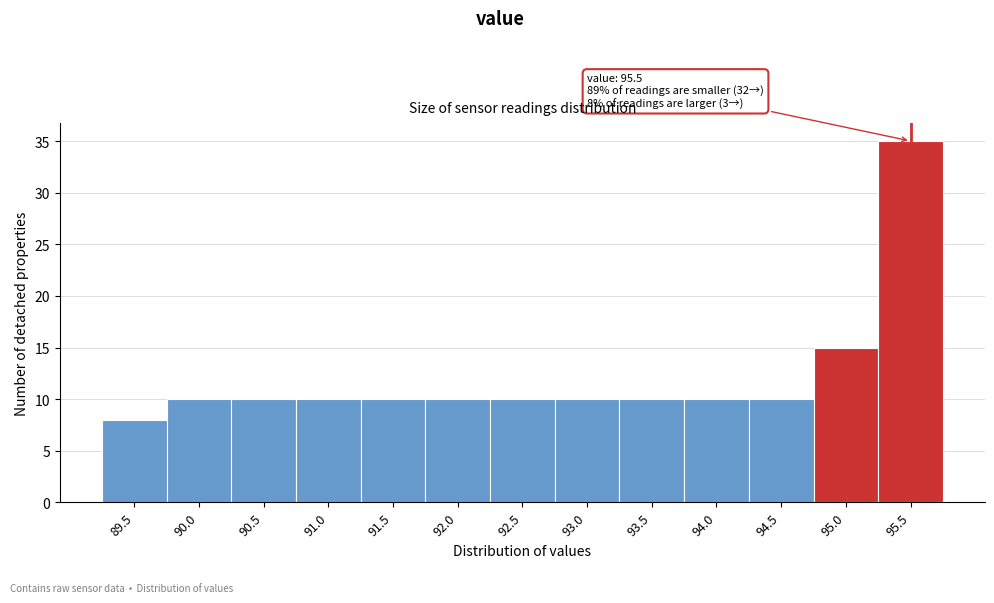

Reading left to right, extract all data points from this chart.

89.5=8	90.0=10	90.5=10	91.0=10	91.5=10	92.0=10	92.5=10	93.0=10	93.5=10	94.0=10	94.5=10	95.0=15	95.5=35